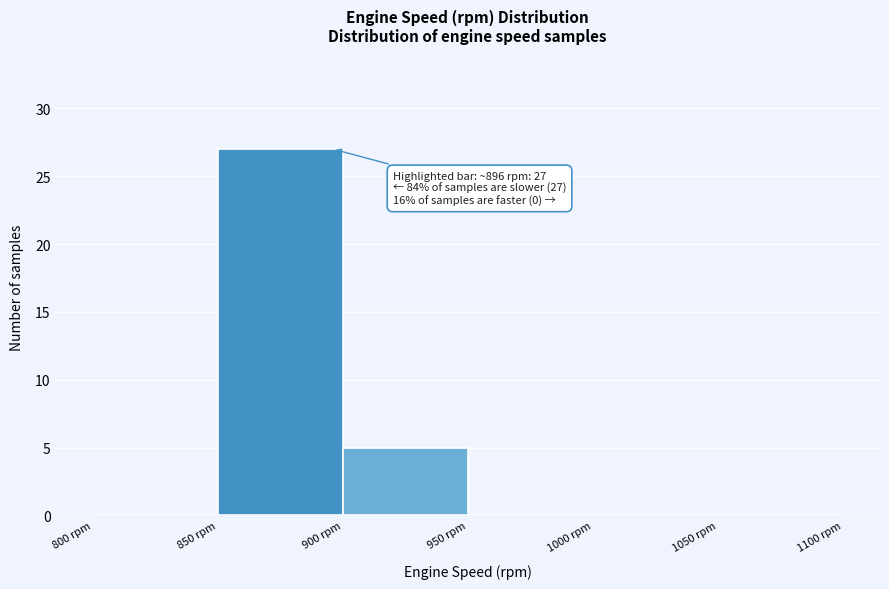

Over which range of the x-axis is the bar tallest?

850 to 900